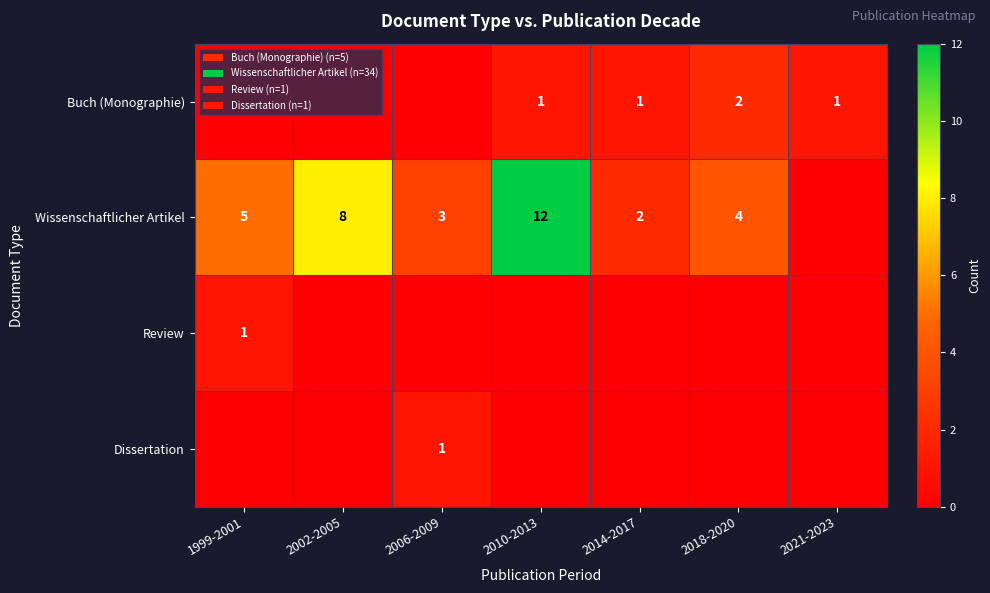

At which category does the chart reach its peak across all series?

2010-2013